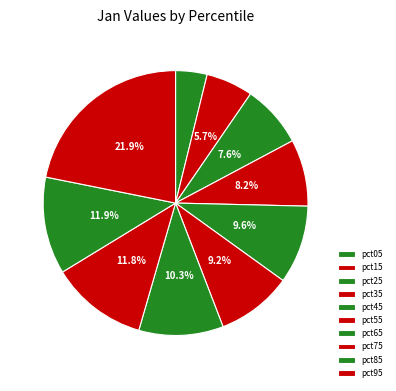

To the nearest percent, what is the combined percentage of pct65 and pct35?

18%